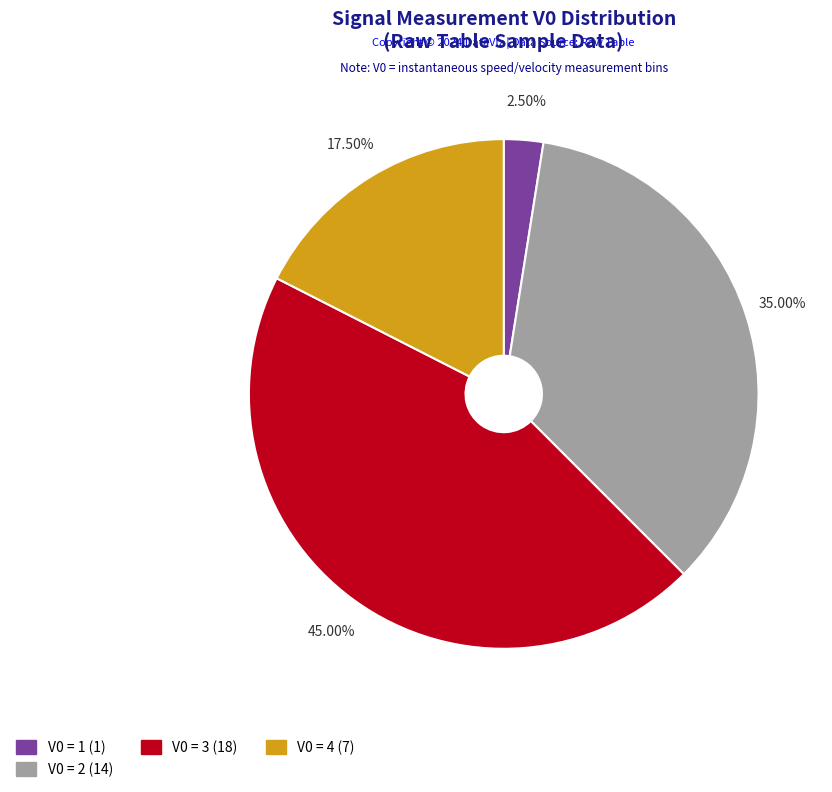

Count the number of slices in the pie.

4